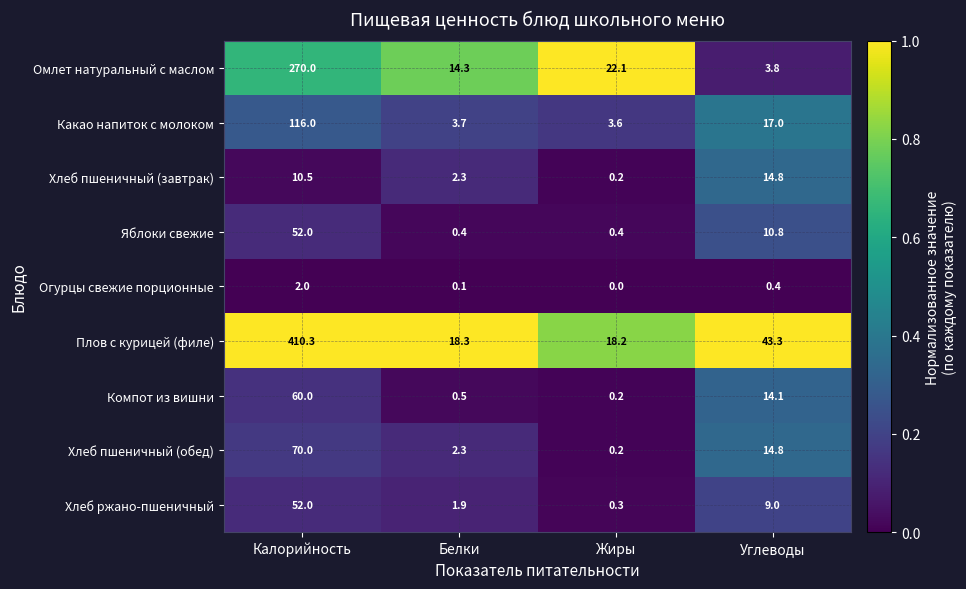

The value of Хлеб пшеничный (обед) at Калорийность is 96.4. True or false?

False